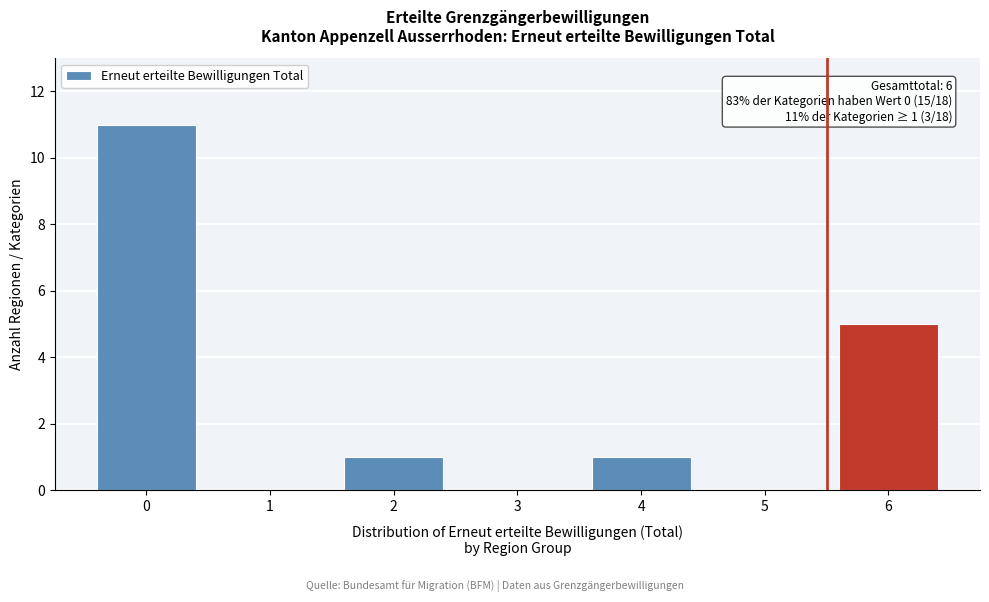

Which range on the x-axis has the tallest bar?

-0.5 to 0.5